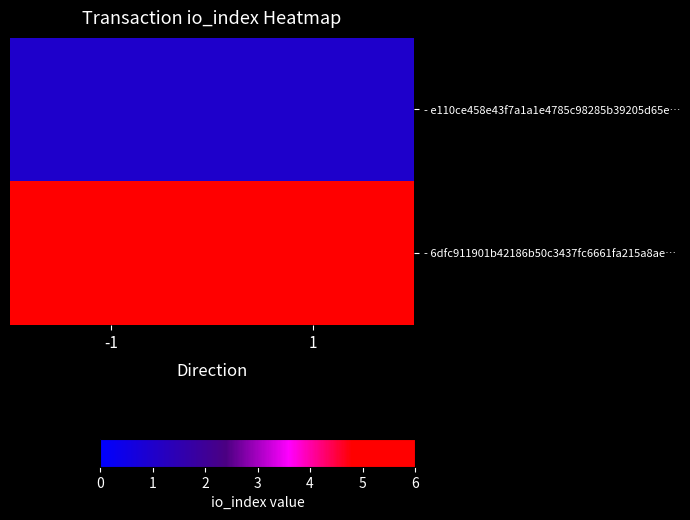

Reading left to right, list all the values displayed in this chart.

- e110ce458e43f7a1a1e4785c98285b39205d65e…: -1=1	1=1
- 6dfc911901b42186b50c3437fc6661fa215a8ae…: -1=6	1=6